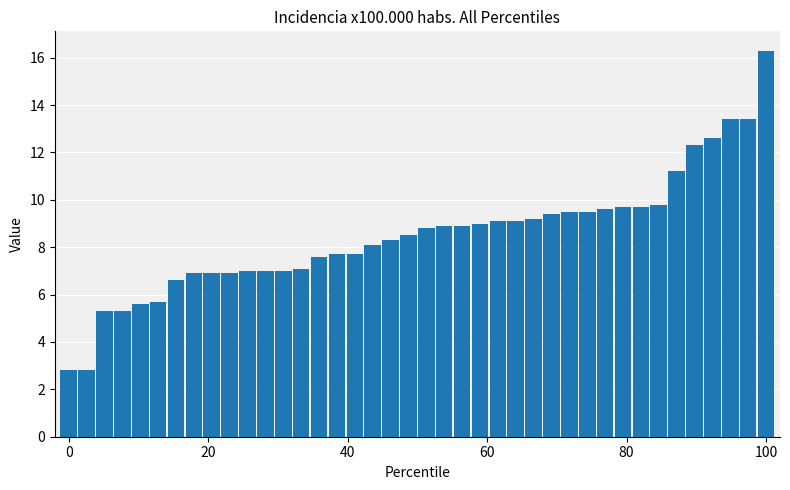

What is the value of the 38th bar from the left?

13.4